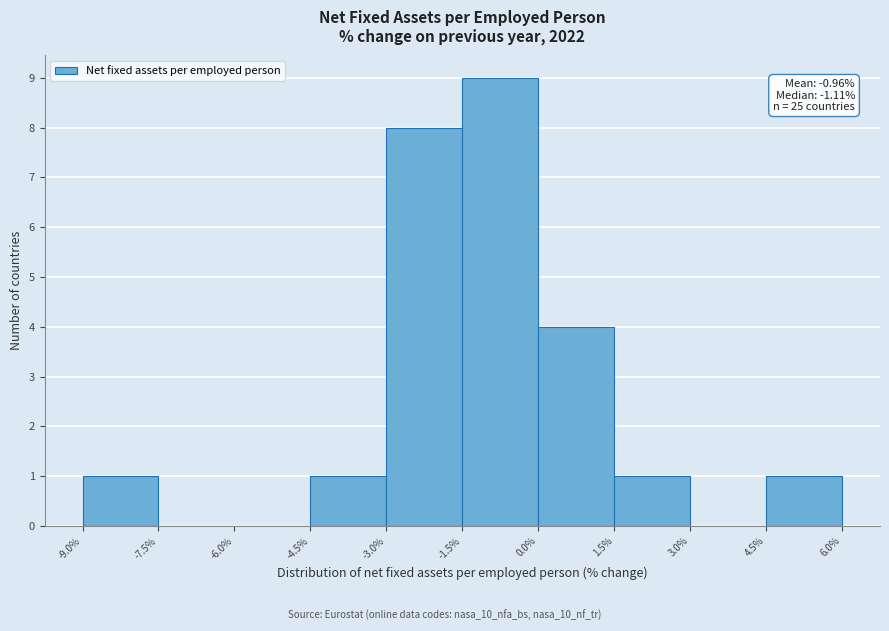

Over which range of the x-axis is the bar tallest?

-1.5% to 0.0%